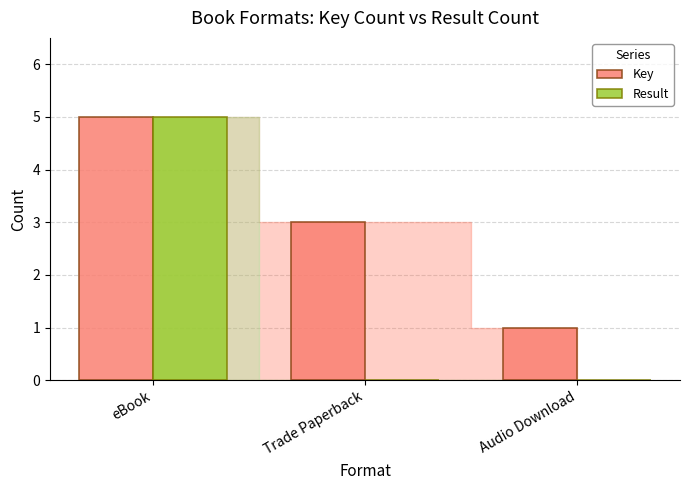

Reading right to left, what are all the values shown in this chart?

Key: Audio Download=1	Trade Paperback=3	eBook=5
Result: Audio Download=0	Trade Paperback=0	eBook=5